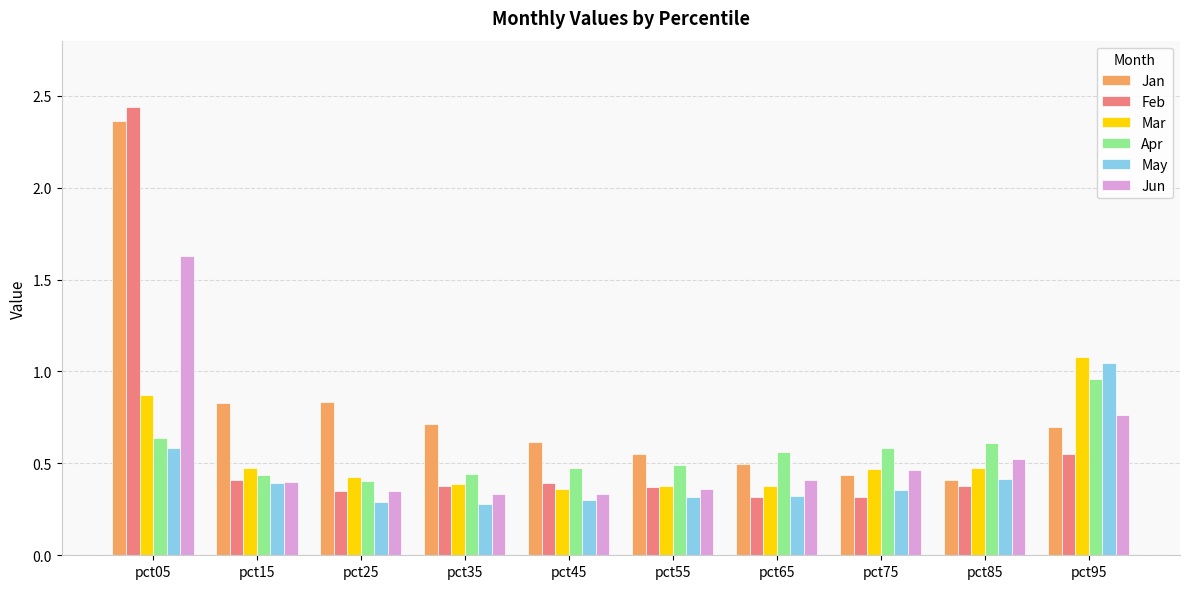

What is the difference between the maximum and minimum values in the Jan series?

2.0